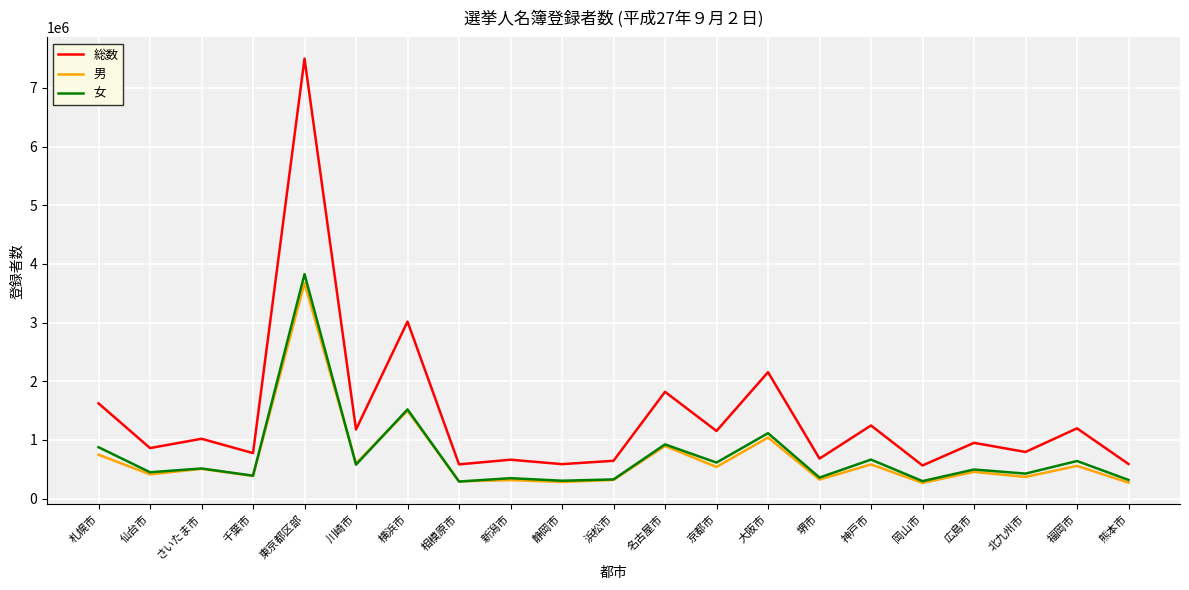

Does the chart display data point markers on the line(s)?

No